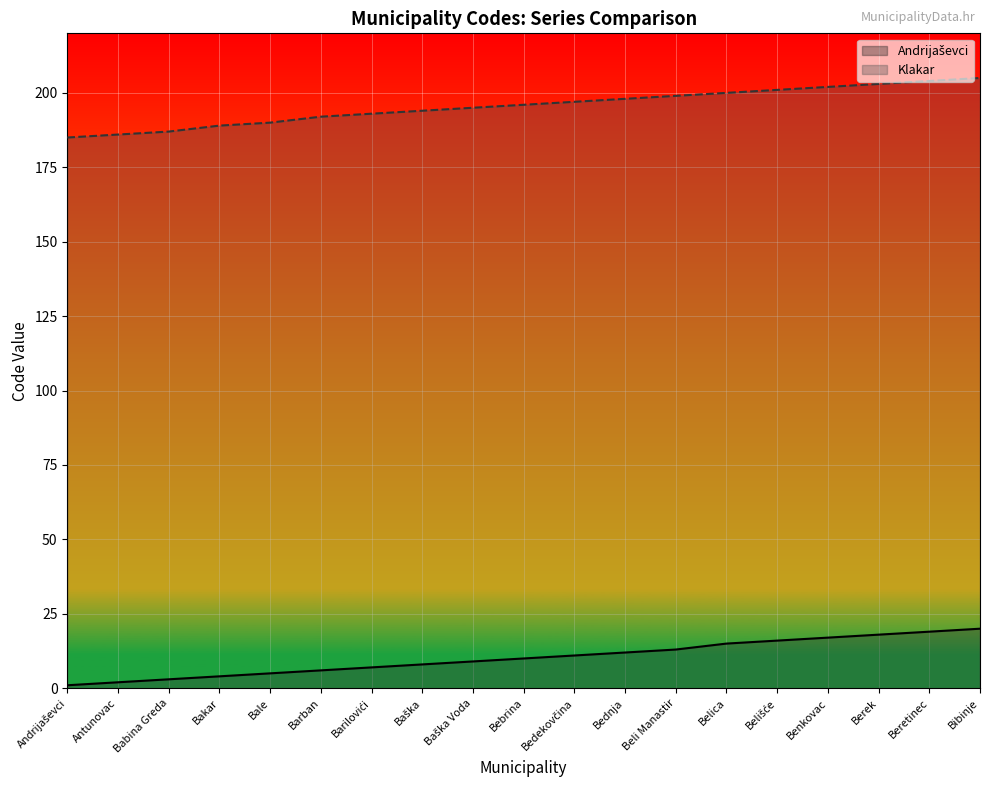

Rank the series by their maximum value, from highest to lowest.

Klakar, Andrijaševci